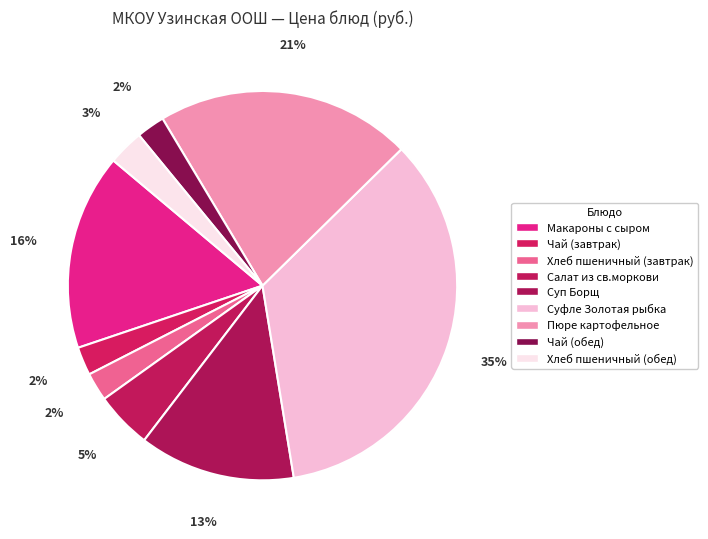

What is the total percentage of Хлеб пшеничный (завтрак) and Макароны с сыром?

18.6%